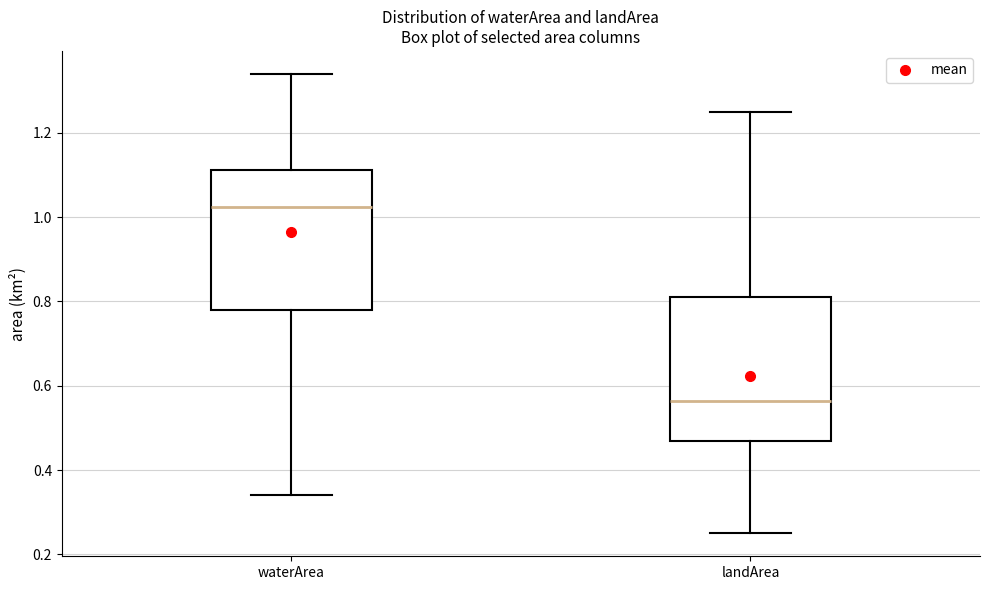

Reading left to right, read every box against the y-axis: the position of its median line, the range the box covers, and the ends of its whiskers. The values are not printed on the chart, so give them approximately, as read against the axis.

waterArea: median 1.02, box 0.78 to 1.12, whiskers 0.34 to 1.34
landArea: median 0.56, box 0.48 to 0.82, whiskers 0.26 to 1.26